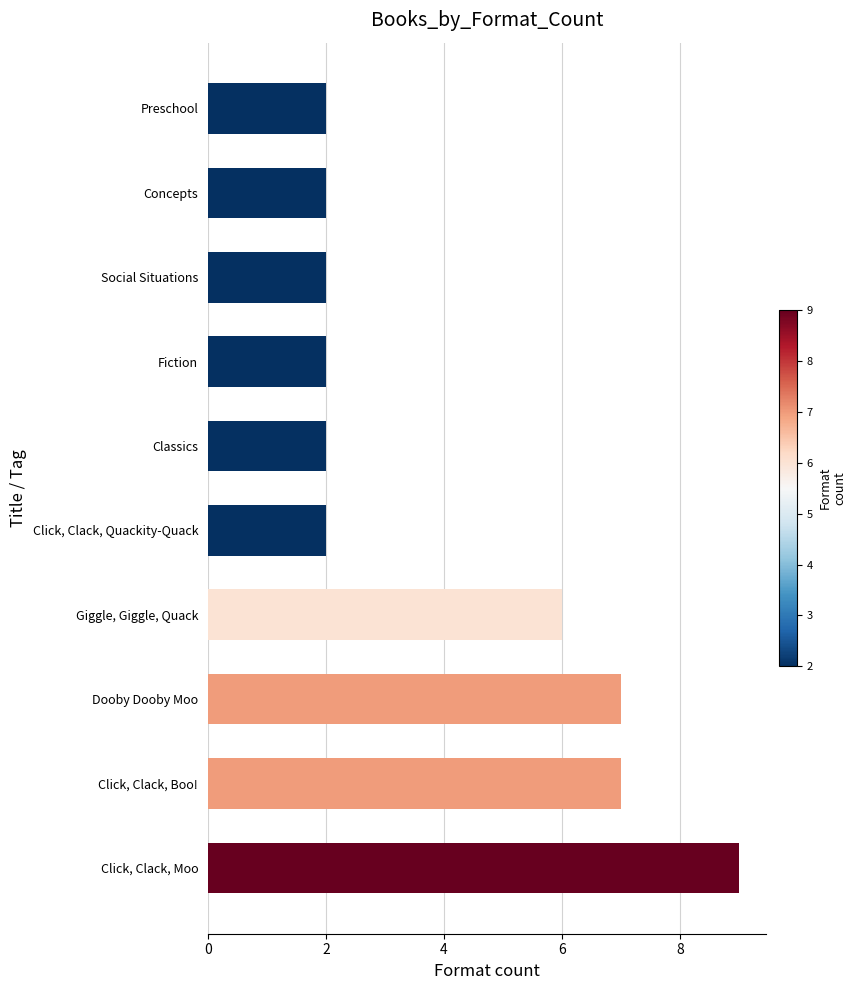

Reading bottom to top, extract all data points from this chart.

Click, Clack, Moo=9	Click, Clack, Boo!=7	Dooby Dooby Moo=7	Giggle, Giggle, Quack=6	Click, Clack, Quackity-Quack=2	Classics=2	Fiction=2	Social Situations=2	Concepts=2	Preschool=2